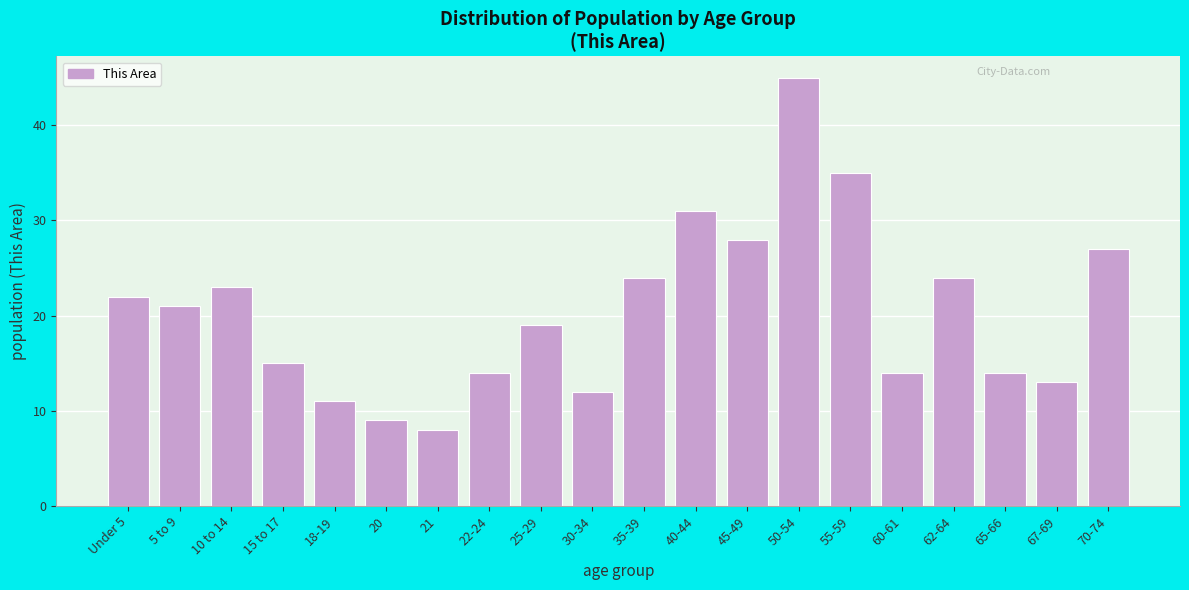

Reading left to right, extract all data points from this chart.

Under 5=22	5 to 9=21	10 to 14=23	15 to 17=15	18-19=11	20=9	21=8	22-24=14	25-29=19	30-34=12	35-39=24	40-44=31	45-49=28	50-54=45	55-59=35	60-61=14	62-64=24	65-66=14	67-69=13	70-74=27